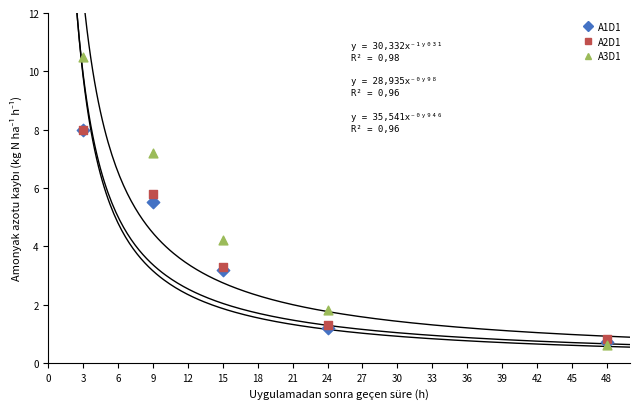

What are all the series names shown in the legend?

A1D1, A2D1, A3D1